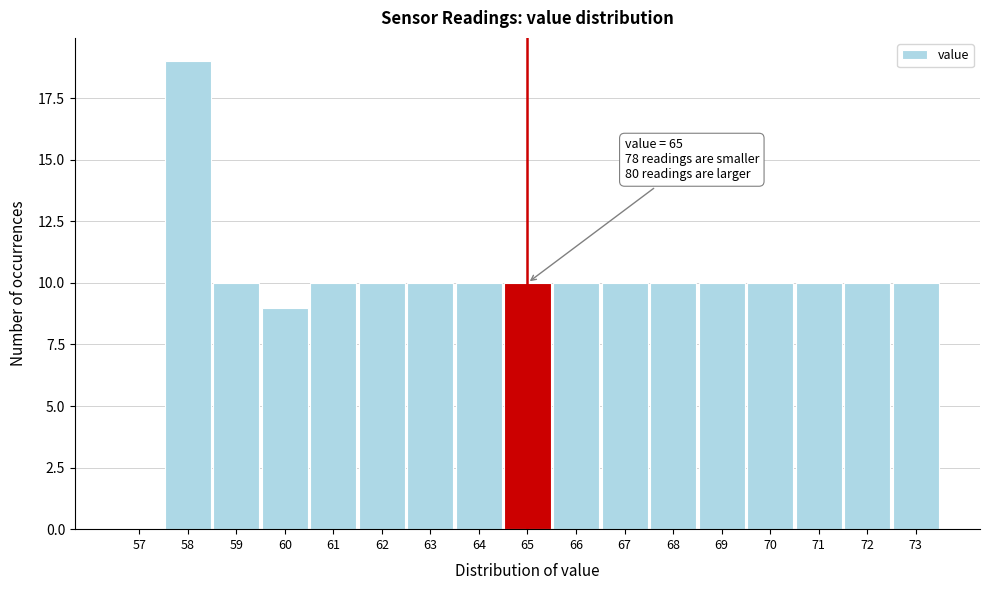

Over which range of the x-axis is the bar tallest?

57.5 to 58.5